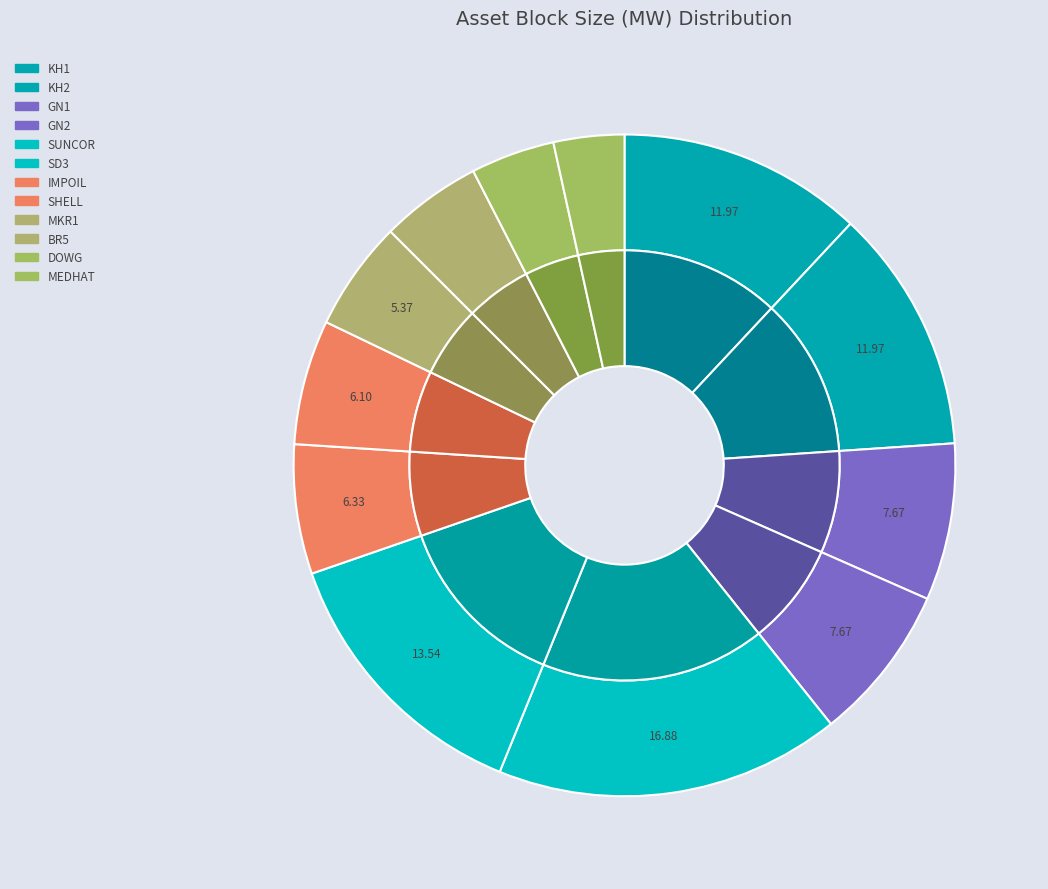

The MEDHAT slice represents 16% of the pie. True or false?

False